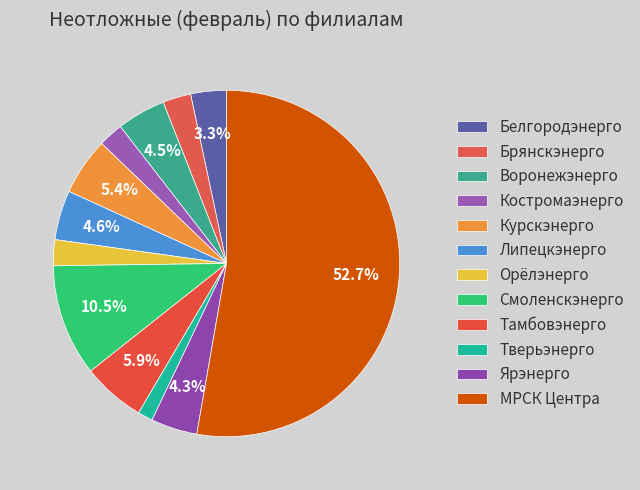

How many slices are in this pie chart?

12